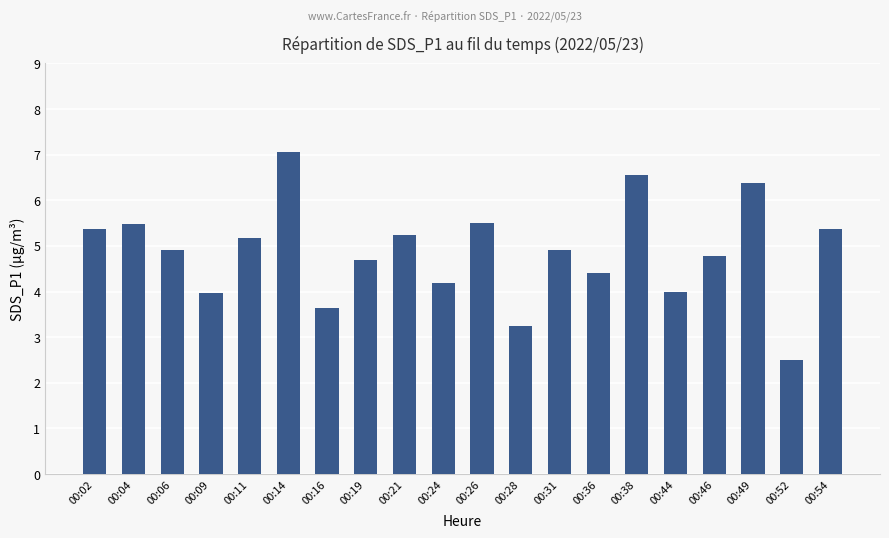

True or false: the data shows 7.5 at 00:46.

False